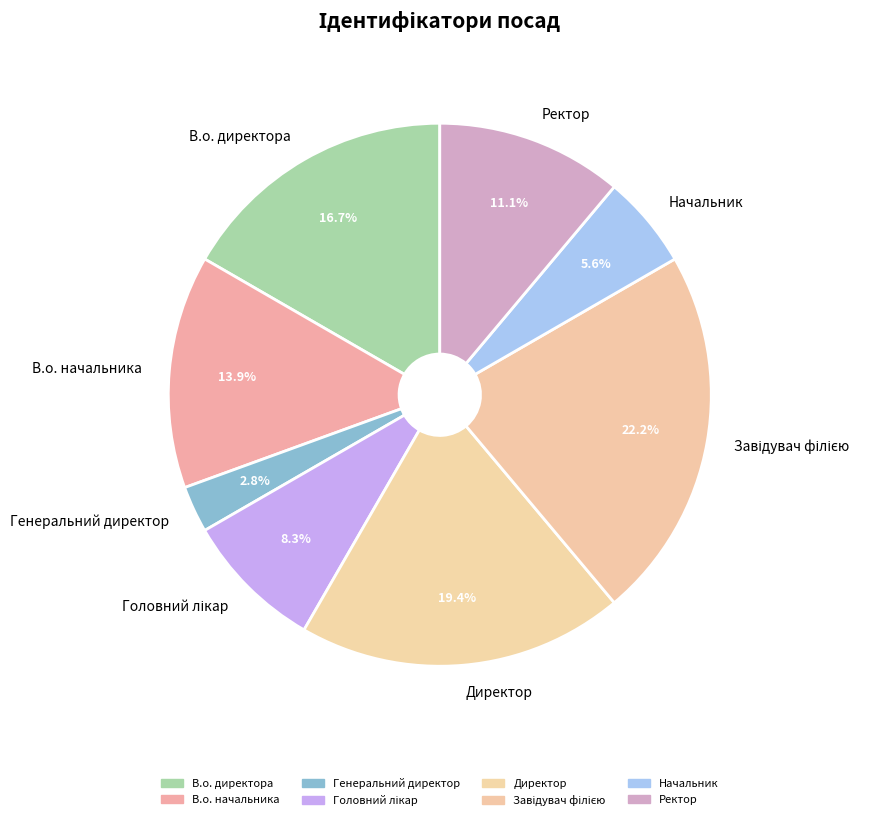

How many segments does this pie chart have?

8